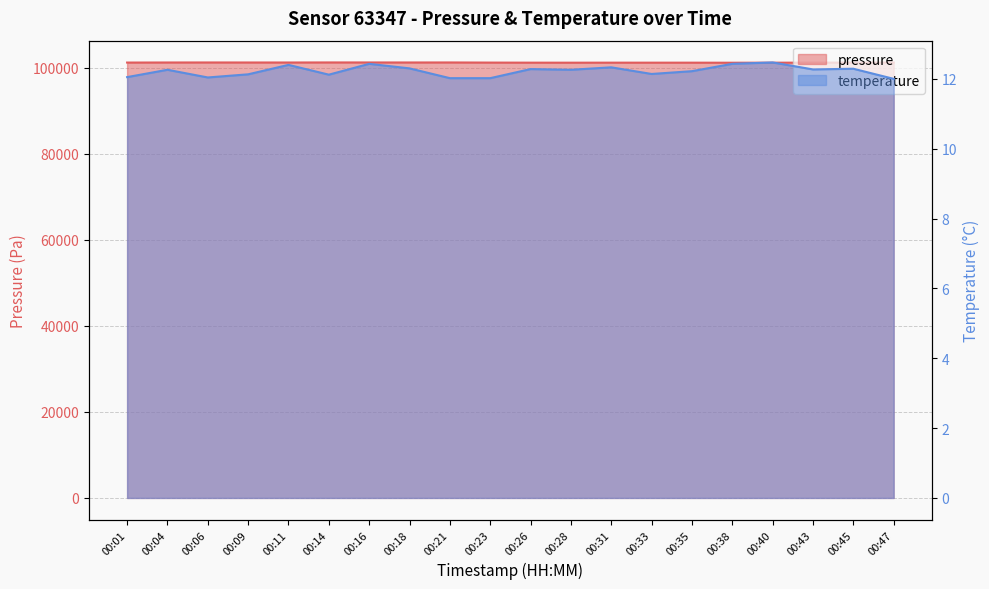

Which series changed the most between 00:06 and 00:21?

pressure